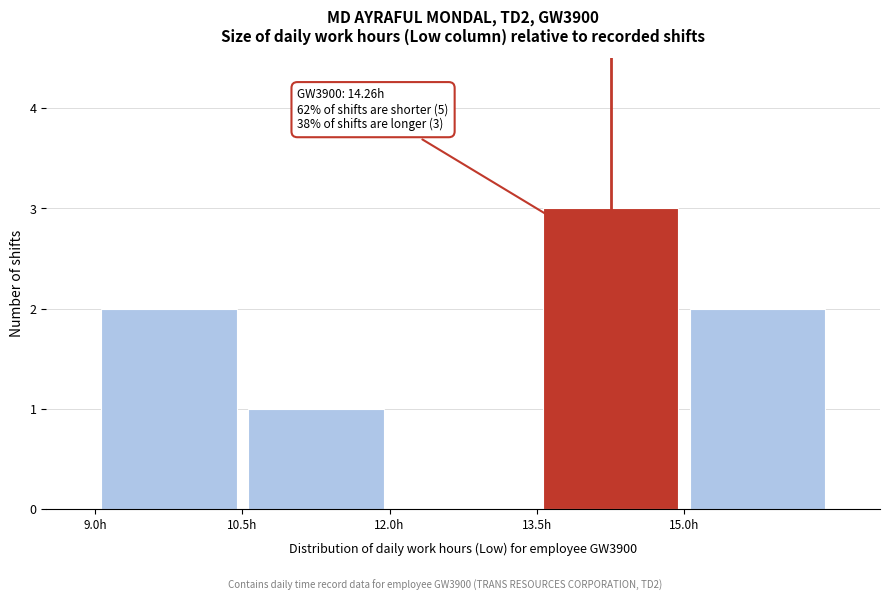

Over which range of the x-axis is the bar tallest?

13.5 to 15.0